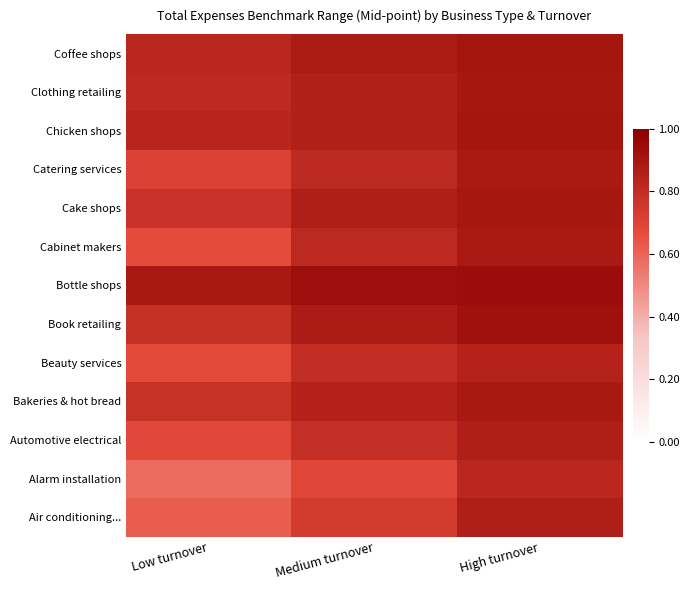

What is the total value across all series at Low turnover?

9.6